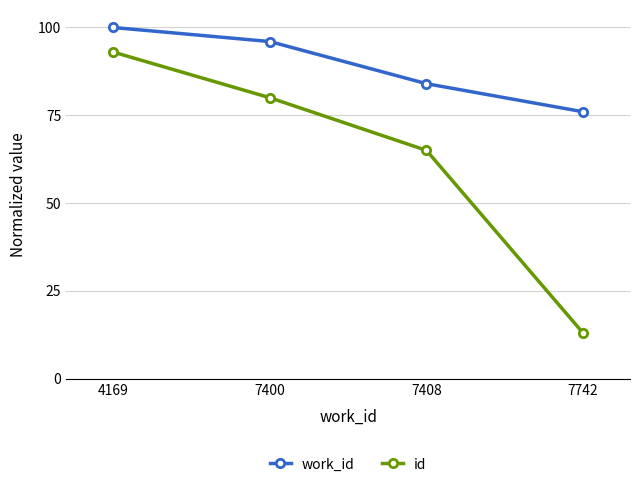

Which category has the lowest value in the work_id series?

7742